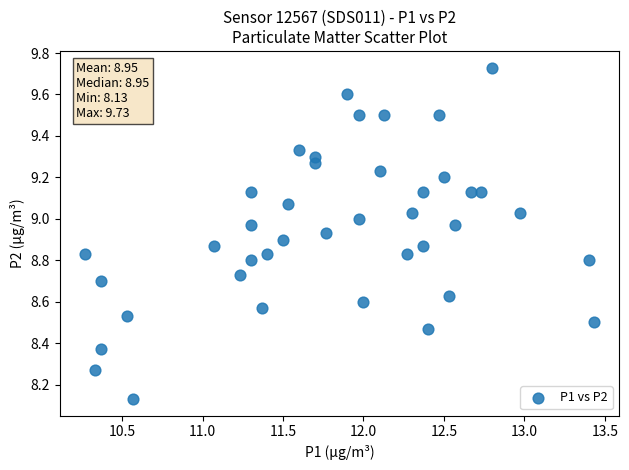

What is the range of X values (max minus min)?

3.2